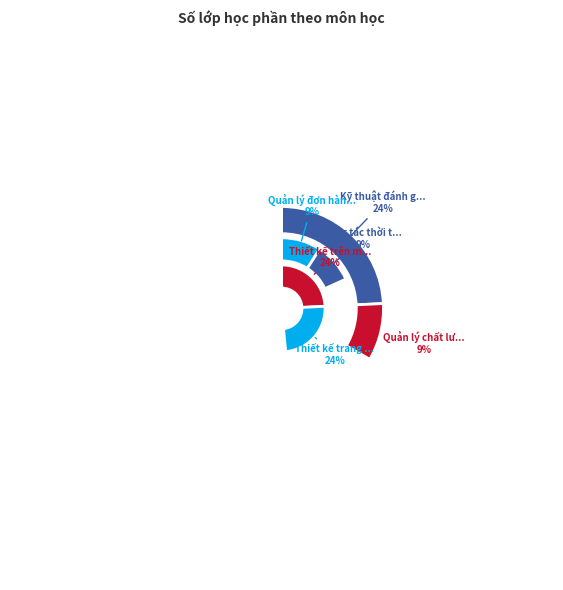

Is there any slice that represents more than half of the pie?

No